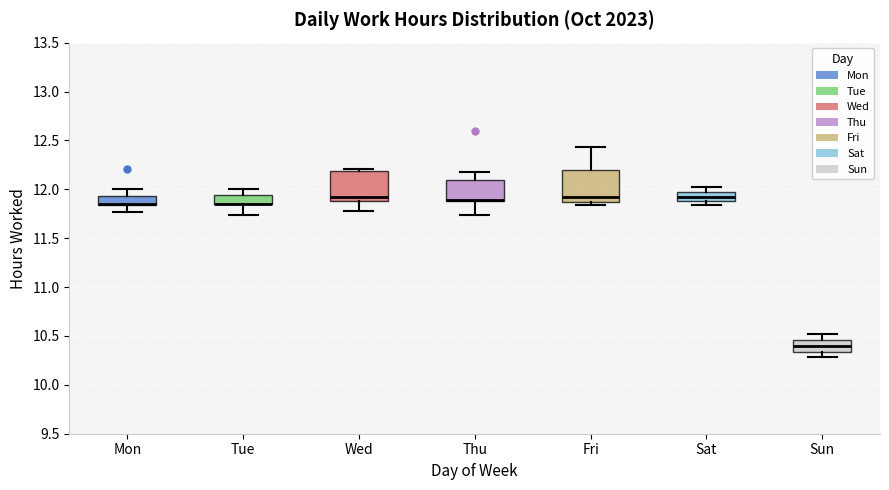

Reading left to right, read every box against the y-axis: the position of its median line, the range the box covers, and the ends of its whiskers. The values are not printed on the chart, so give them approximately, as read against the axis.

Mon: median 11.85 (drawn on the box's lower edge), box 11.85 to 11.95, whiskers 11.75 to 12.00
Tue: median 11.85 (drawn on the box's lower edge), box 11.85 to 11.95, whiskers 11.75 to 12.00
Wed: median 11.90 (just above the box's lower edge), box 11.90 to 12.20, whiskers 11.80 to 12.20 (just above the box's upper edge)
Thu: median 11.90 (drawn on the box's lower edge), box 11.90 to 12.10, whiskers 11.75 to 12.20
Fri: median 11.90, box 11.85 to 12.20, whiskers 11.85 (just below the box's lower edge) to 12.45
Sat: median 11.90 (inside the box), box 11.90 to 11.95, whiskers 11.85 to 12.00
Sun: median 10.40, box 10.35 to 10.45, whiskers 10.30 to 10.50